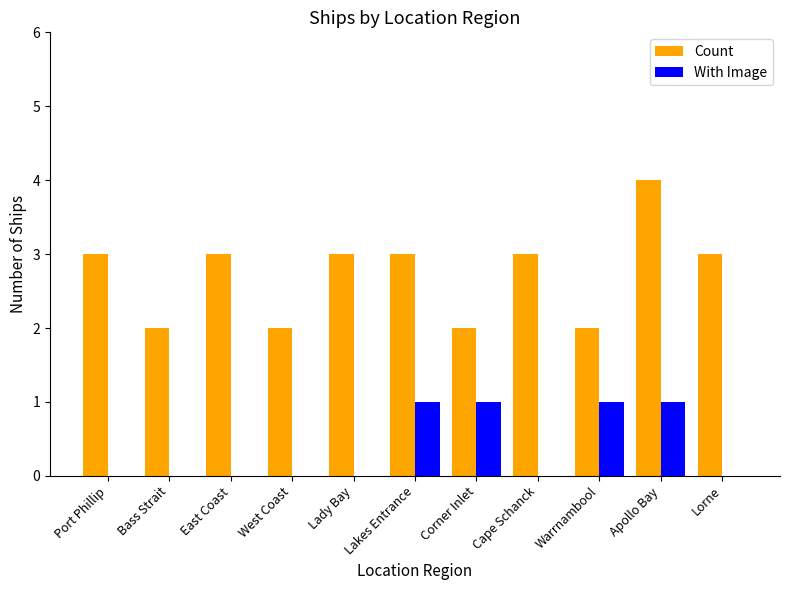

What value does the With Image series have at Lakes Entrance?

1